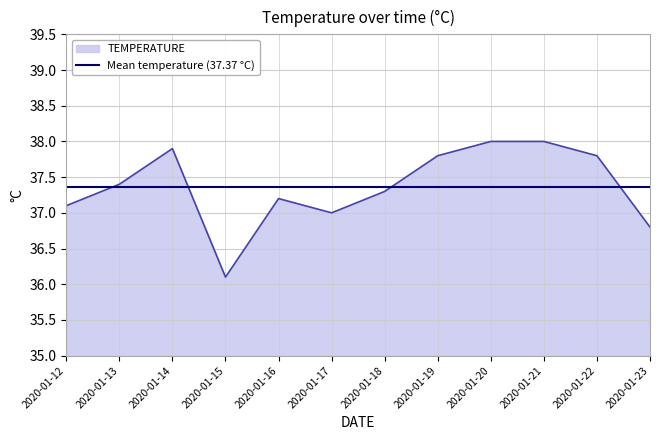

How many data points are less than 37?

2